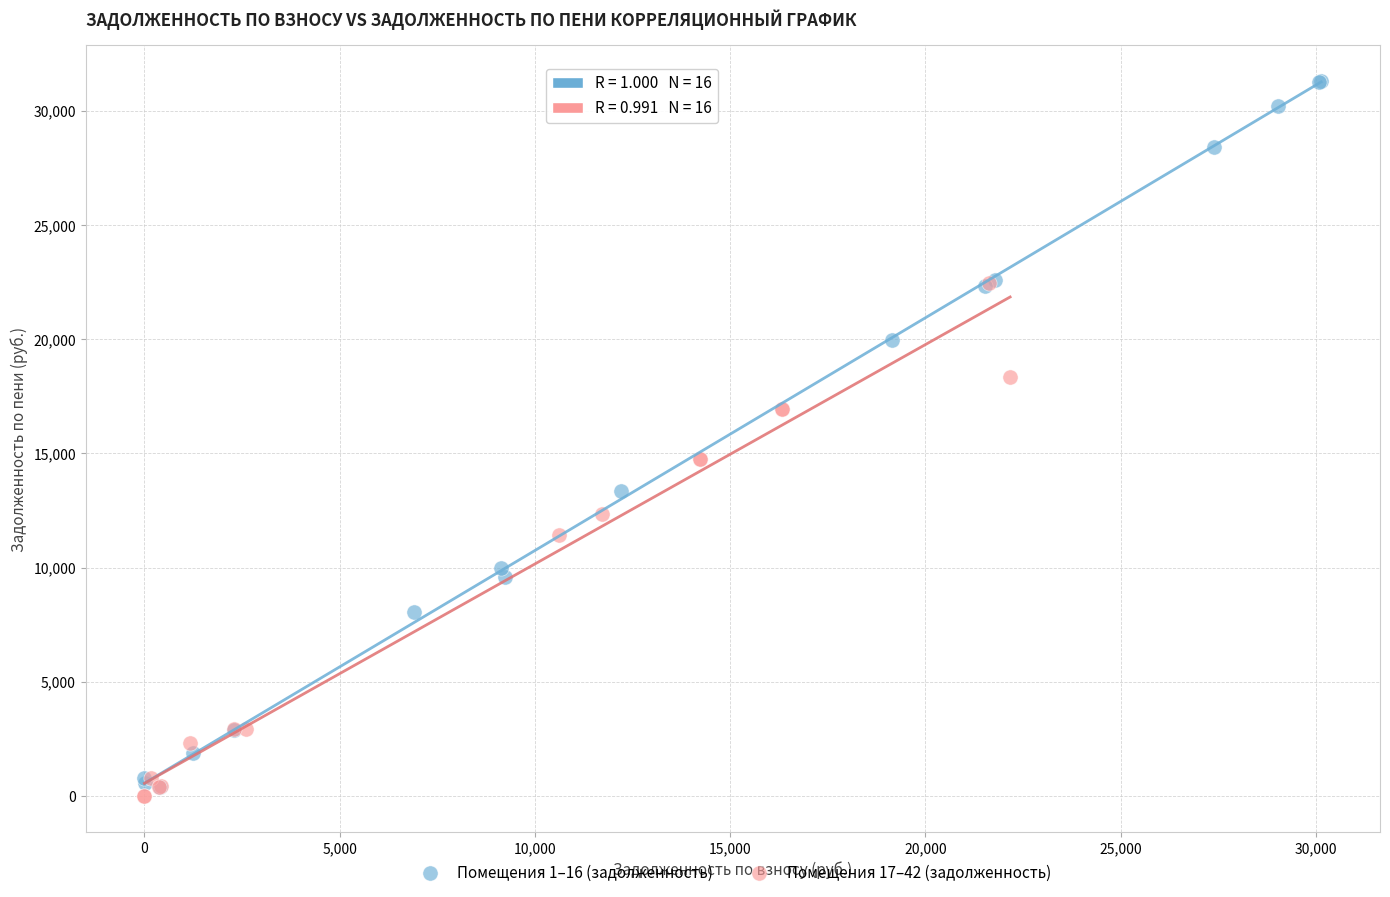

Which series has the largest Y range (max minus min)?

Помещения 1–16 (задолженность)